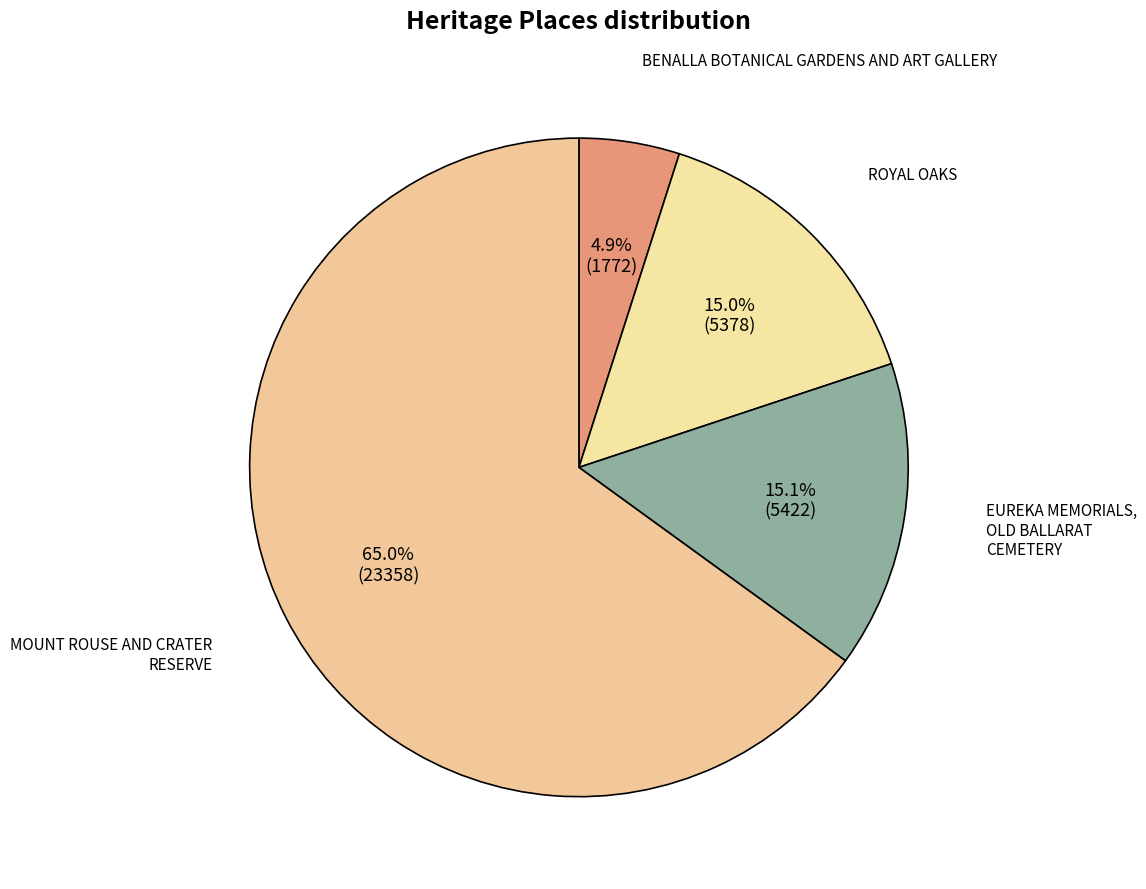

Which category has the smallest portion of the pie?

BENALLA BOTANICAL GARDENS AND ART GALLERY